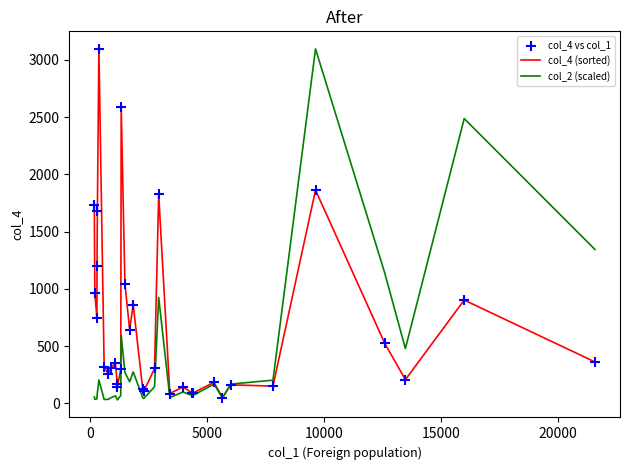

Which series has the largest total across all categories?

col_4 (sorted)